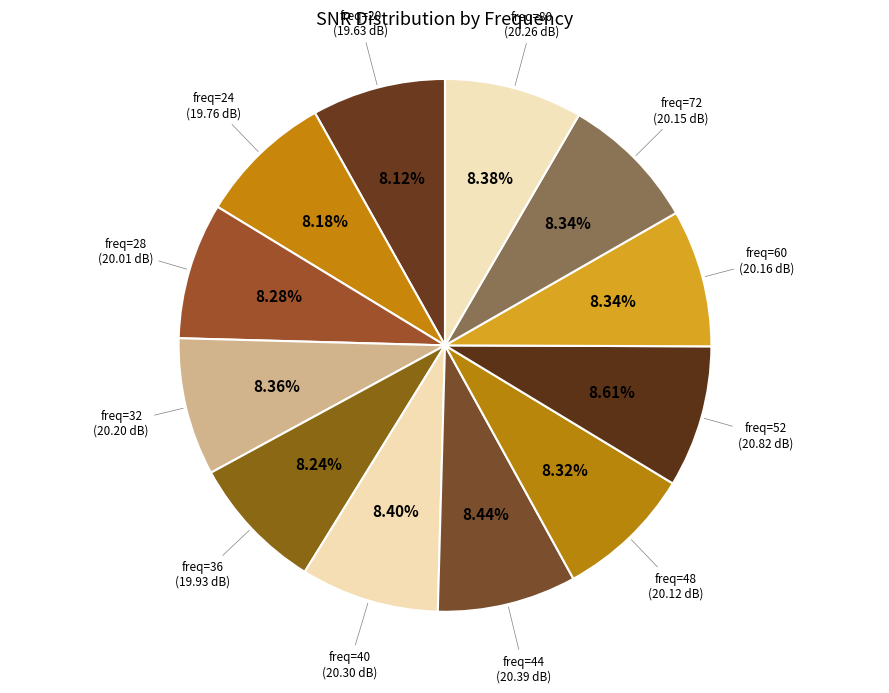

Do freq=40 and freq=80 together represent more than half of the pie?

No